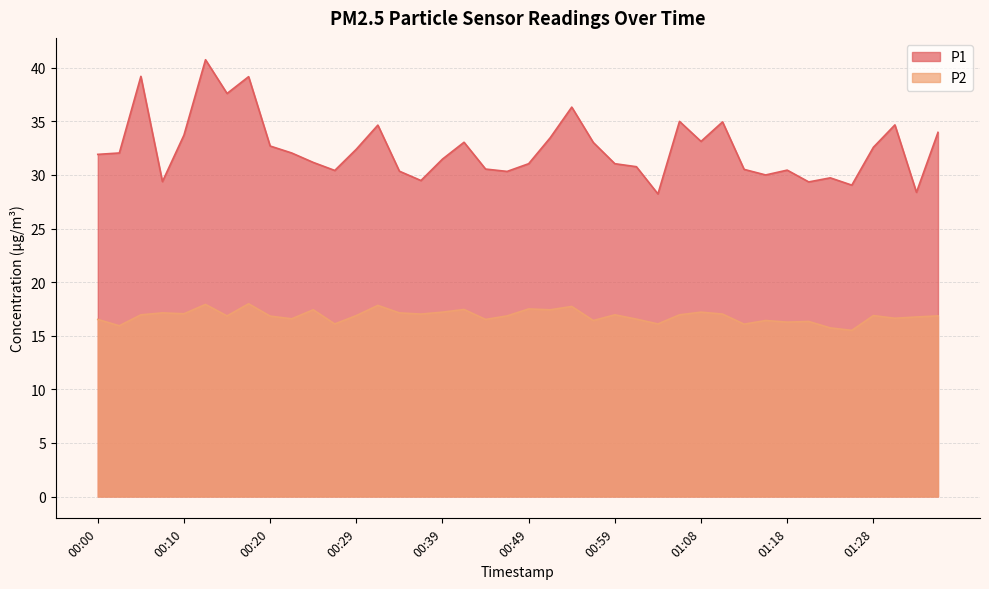

True or false: P2 and P1 cross at least once.

False